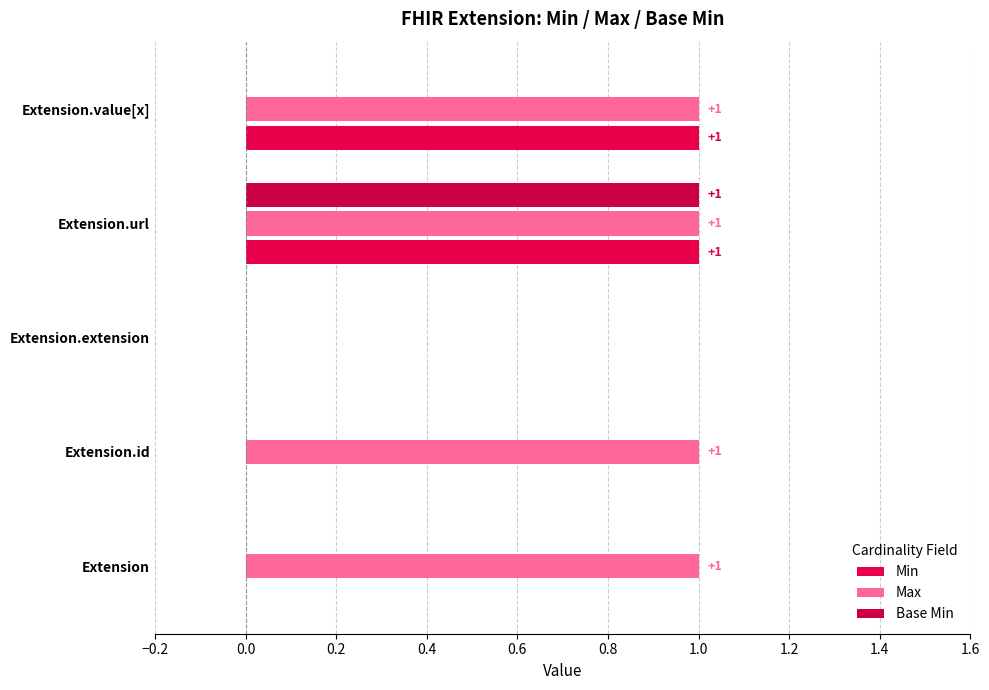

How many values in Max are above zero?

4